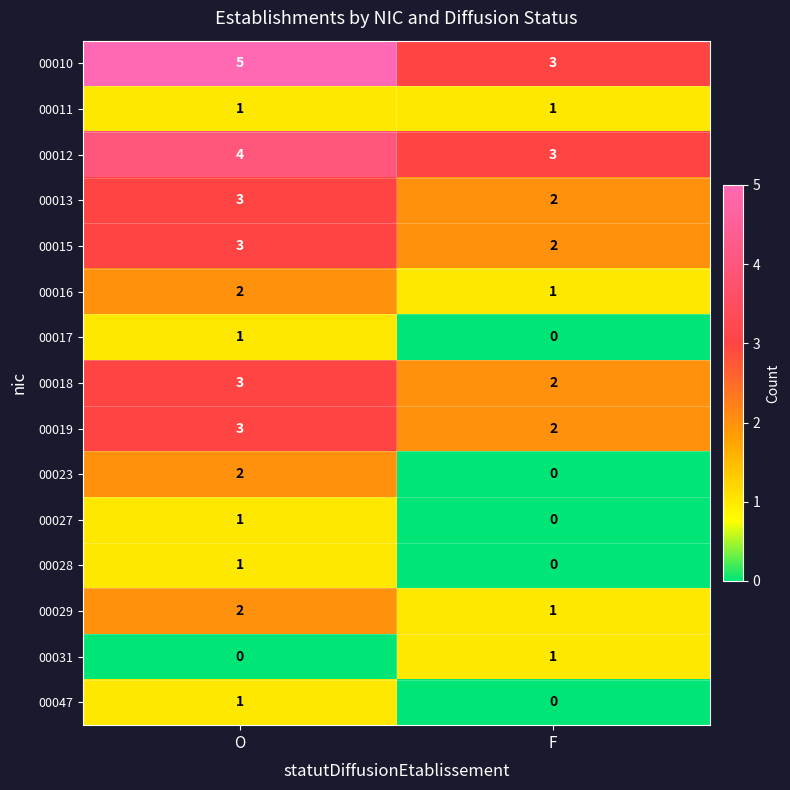

What is the difference between the highest and lowest values at F?

3